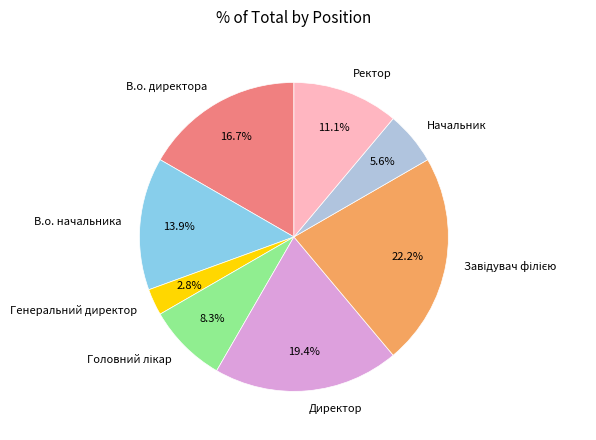

Is it true that В.о. директора is 8% of the pie?

False